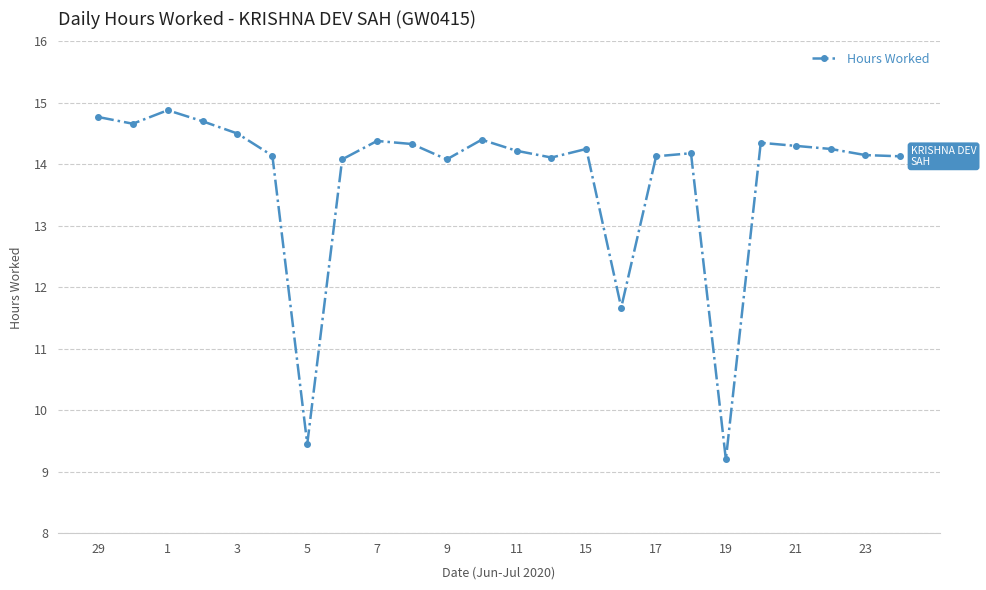

What is the greatest value displayed?

14.9